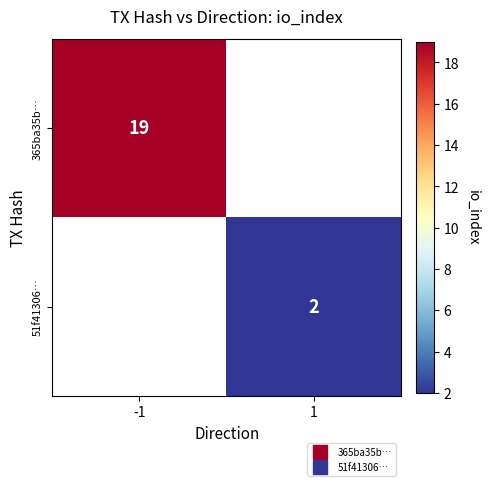

Is it true that 51f41306… equals 2.0 at 1?

True